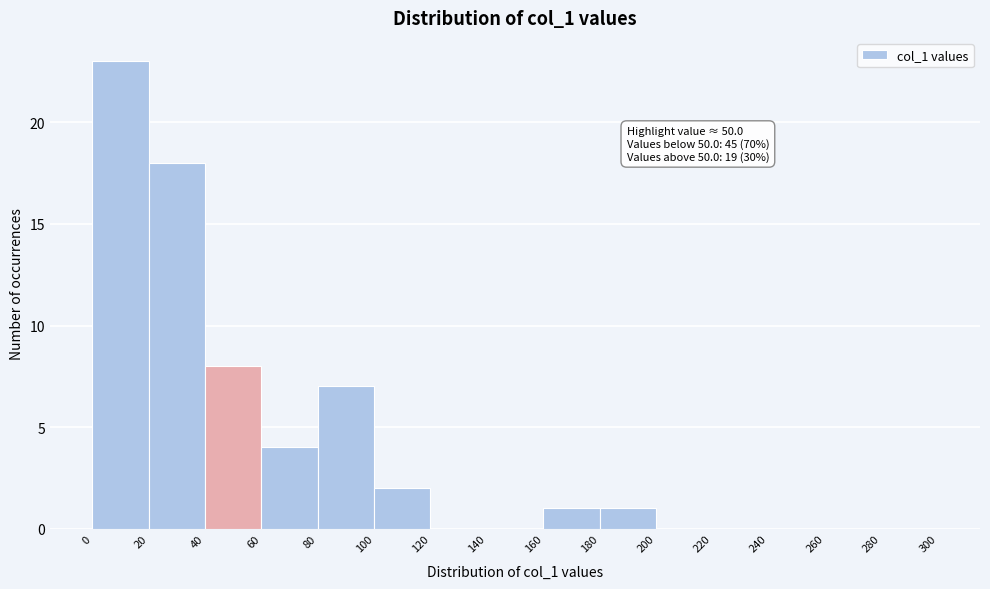

Which range on the x-axis has the tallest bar?

0 to 20